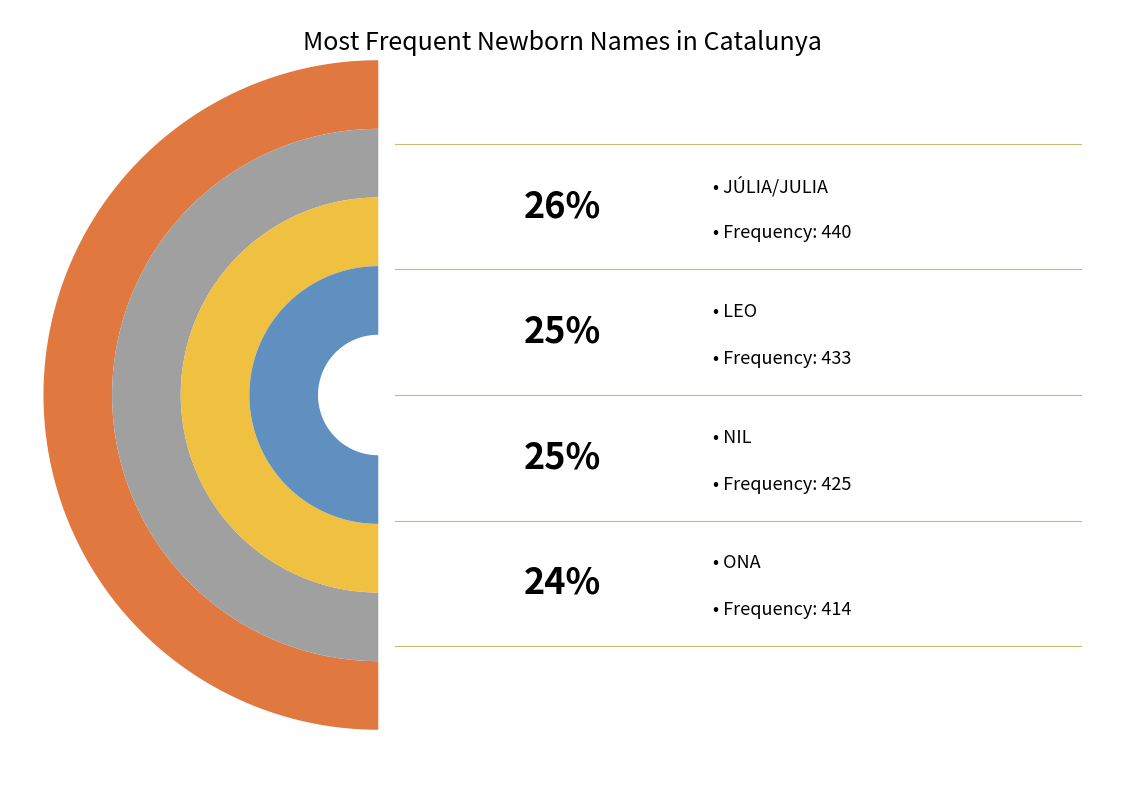

Which category has the biggest portion of the pie?

JÚLIA/JULIA (W)